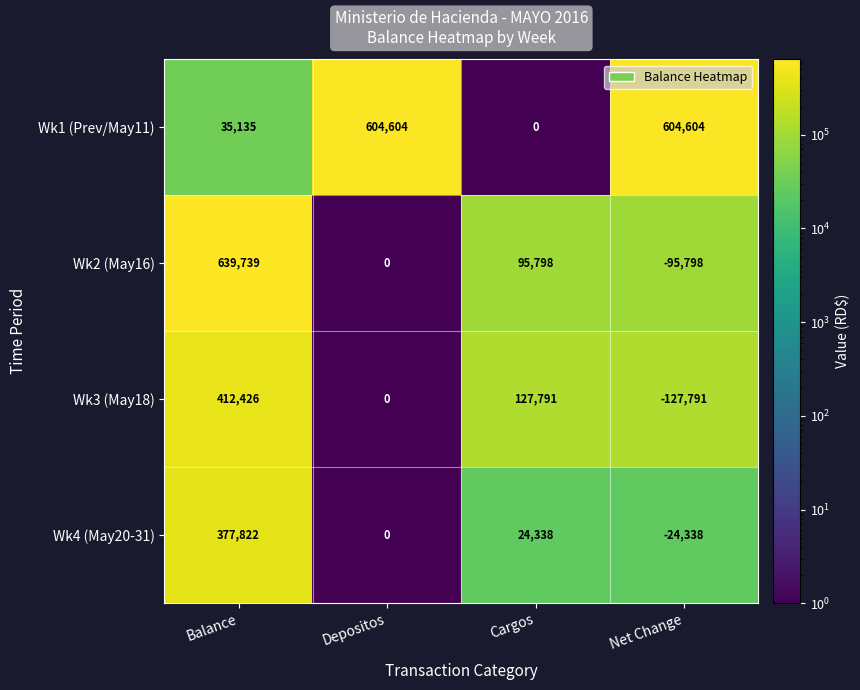

The Wk1 (Prev/May11) series shows 0 at Cargos. True or false?

True